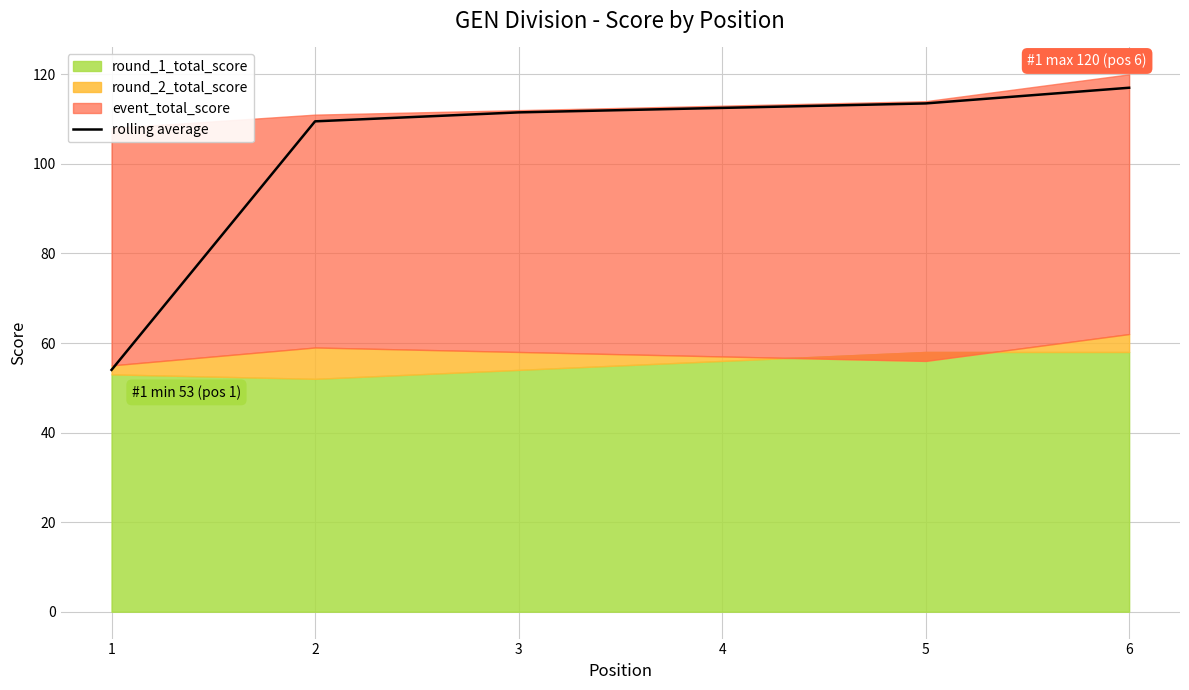

At which label does the data first exceed 112?

4